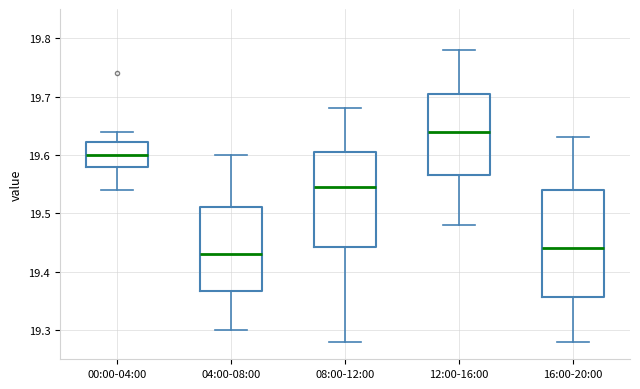

Reading left to right, read every box against the y-axis: the position of its median line, the range the box covers, and the ends of its whiskers. The values are not printed on the chart, so give them approximately, as read against the axis.

00:00-04:00: median 19.60, box 19.58 to 19.62, whiskers 19.54 to 19.64
04:00-08:00: median 19.43, box 19.37 to 19.51, whiskers 19.30 to 19.60
08:00-12:00: median 19.55, box 19.44 to 19.61, whiskers 19.28 to 19.68
12:00-16:00: median 19.64, box 19.57 to 19.71, whiskers 19.48 to 19.78
16:00-20:00: median 19.44, box 19.36 to 19.54, whiskers 19.28 to 19.63